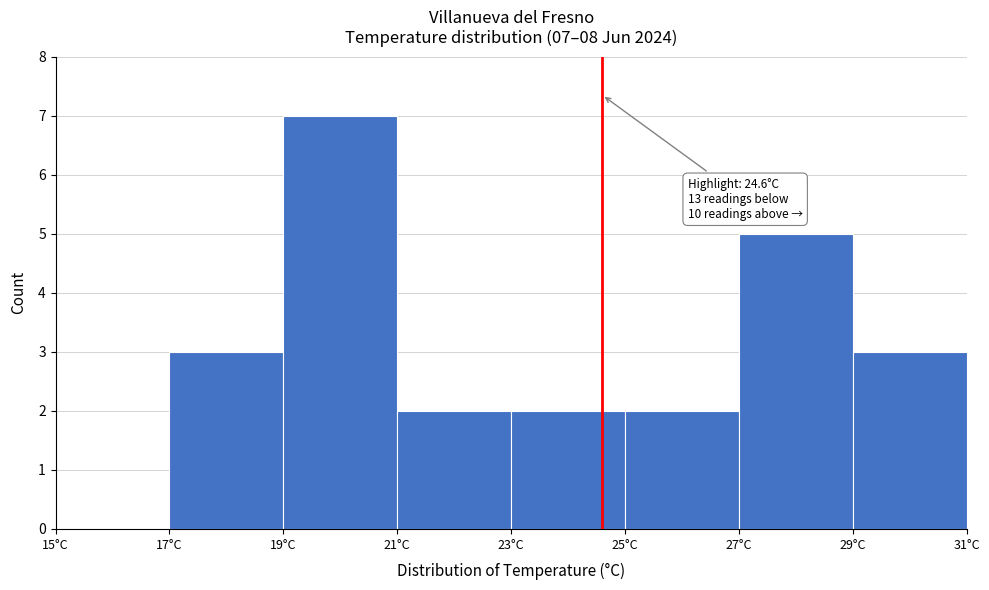

Which range on the x-axis has the tallest bar?

19 to 21